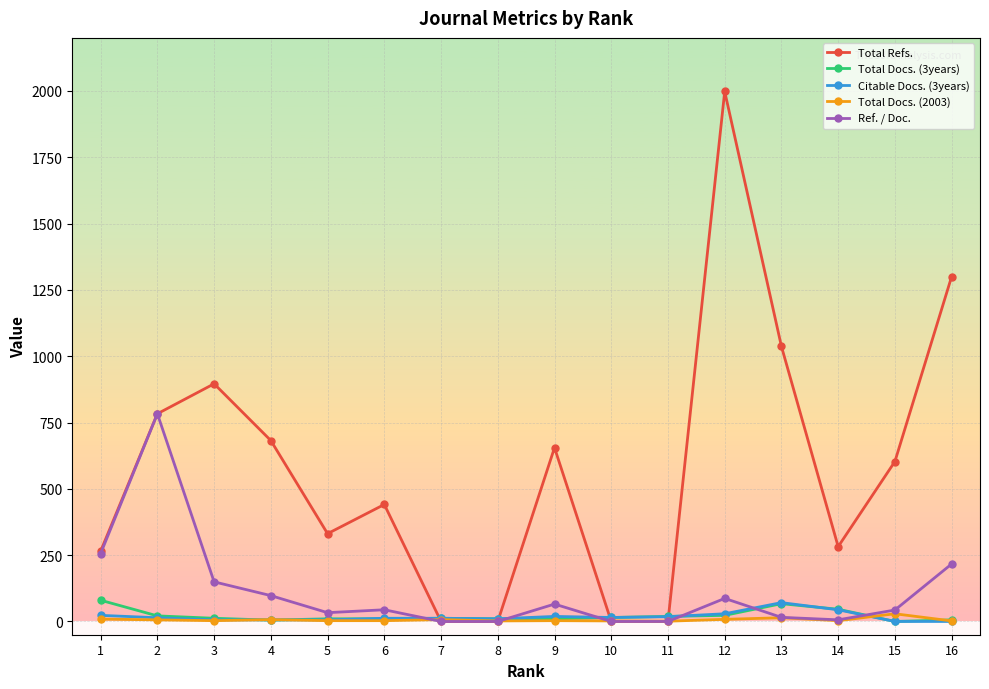

How many series are shown in this chart?

5